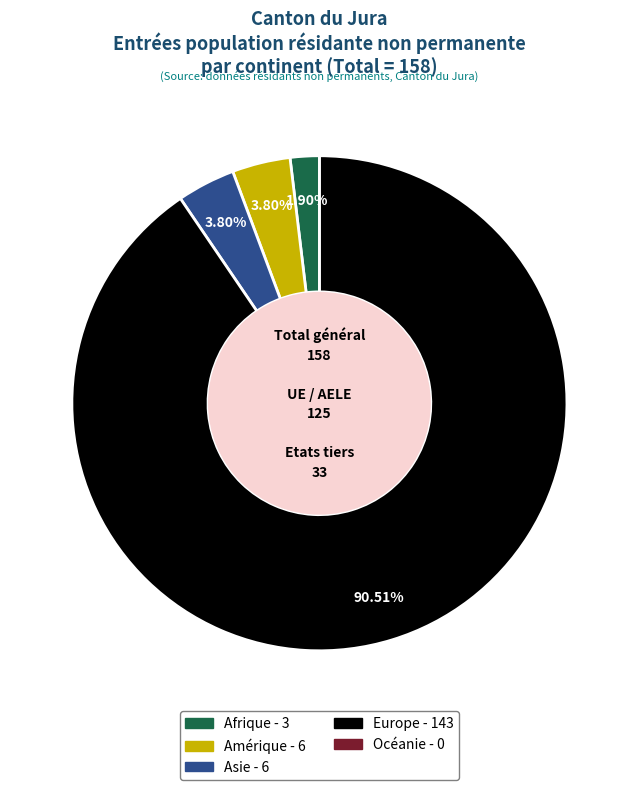

Between Amérique and Afrique, which is larger?

Amérique